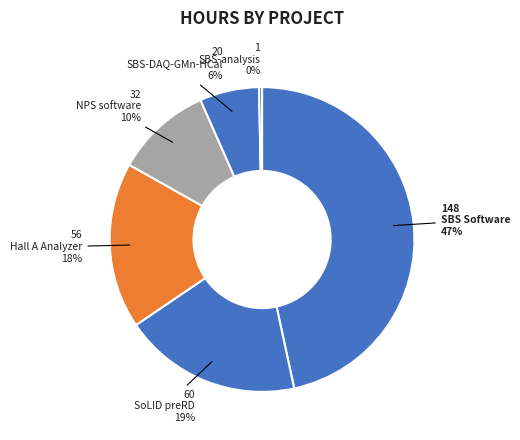

To the nearest percent, what portion does SBS-DAQ-GMn-HCal represent?

6%